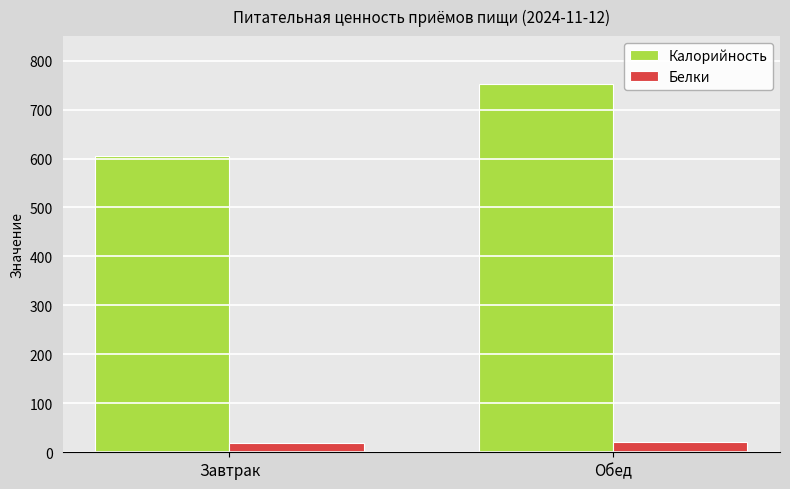

What is the smallest value displayed?

18.4